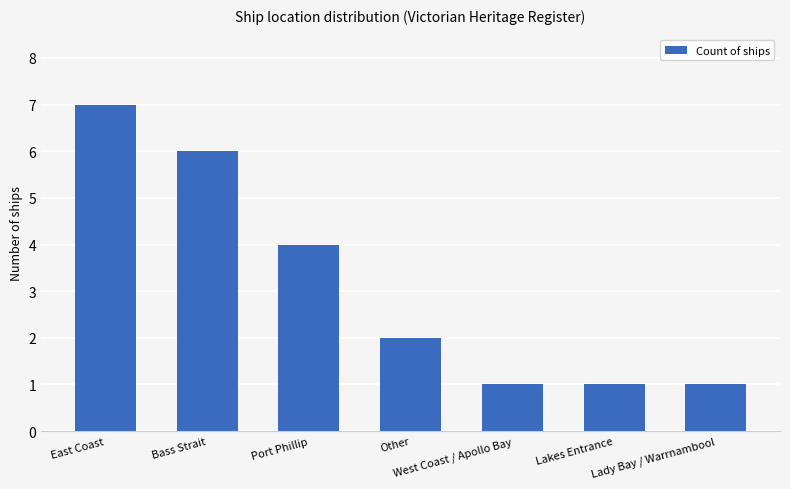

What is the change in value from East Coast to Port Phillip?

-3